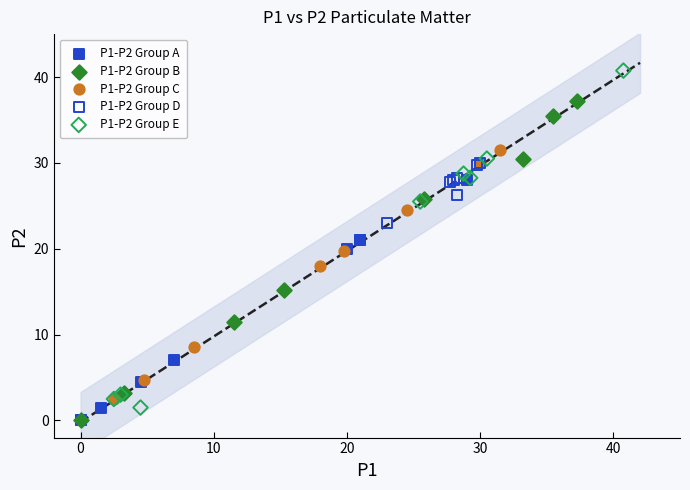

Which series contains the highest Y value?

P1-P2 Group E